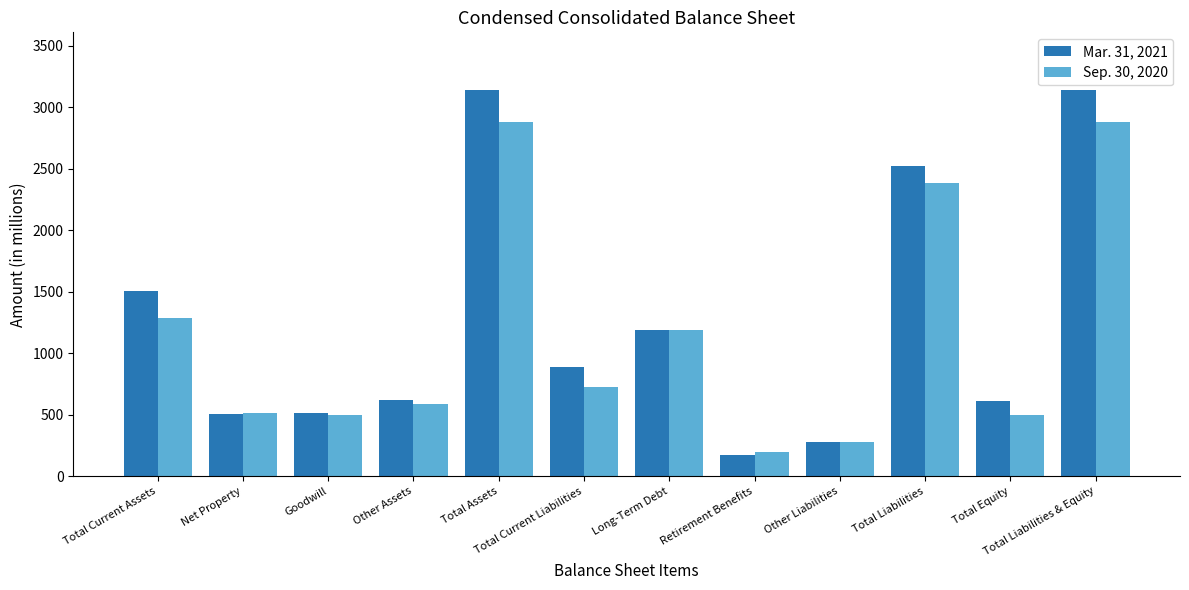

Which series has the largest range (max minus min)?

Mar. 31, 2021